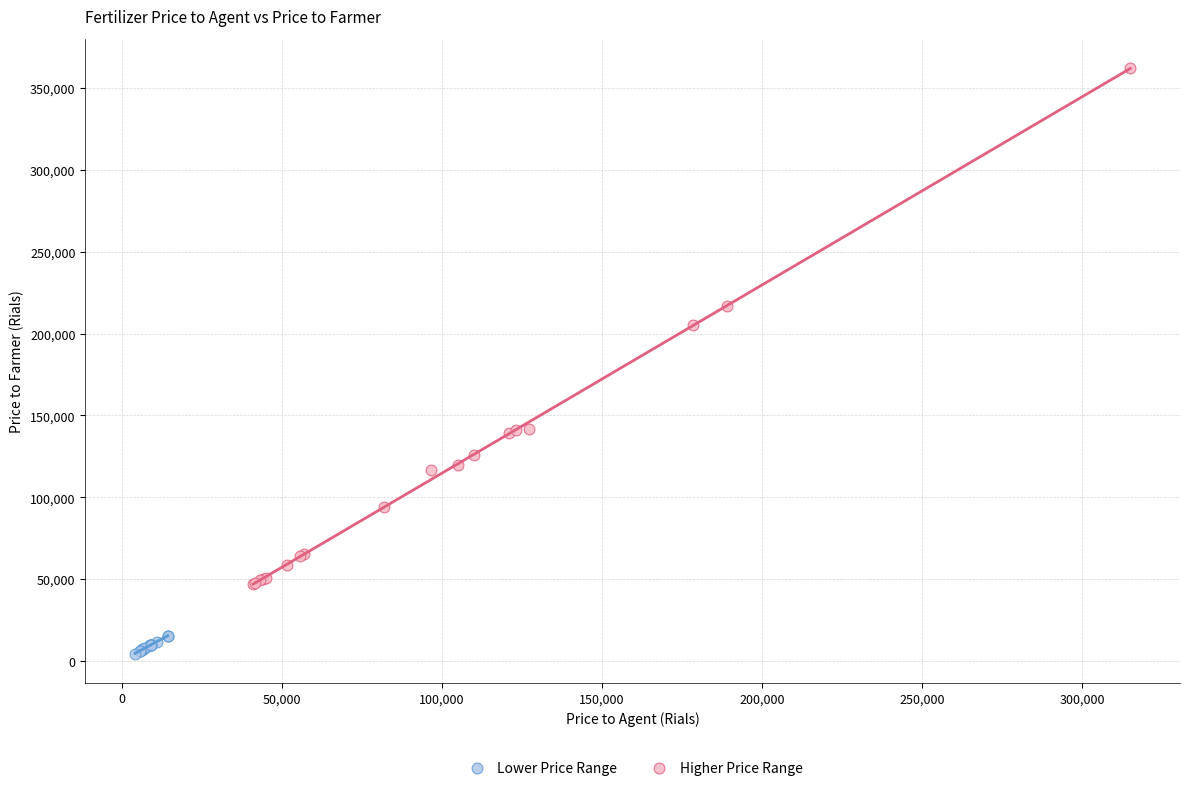

Which series has the widest spread of Y values?

Higher Price Range